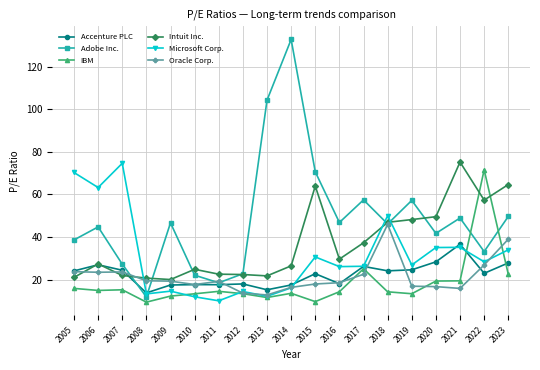

Which category has the highest value in the Microsoft Corp. series?

2007